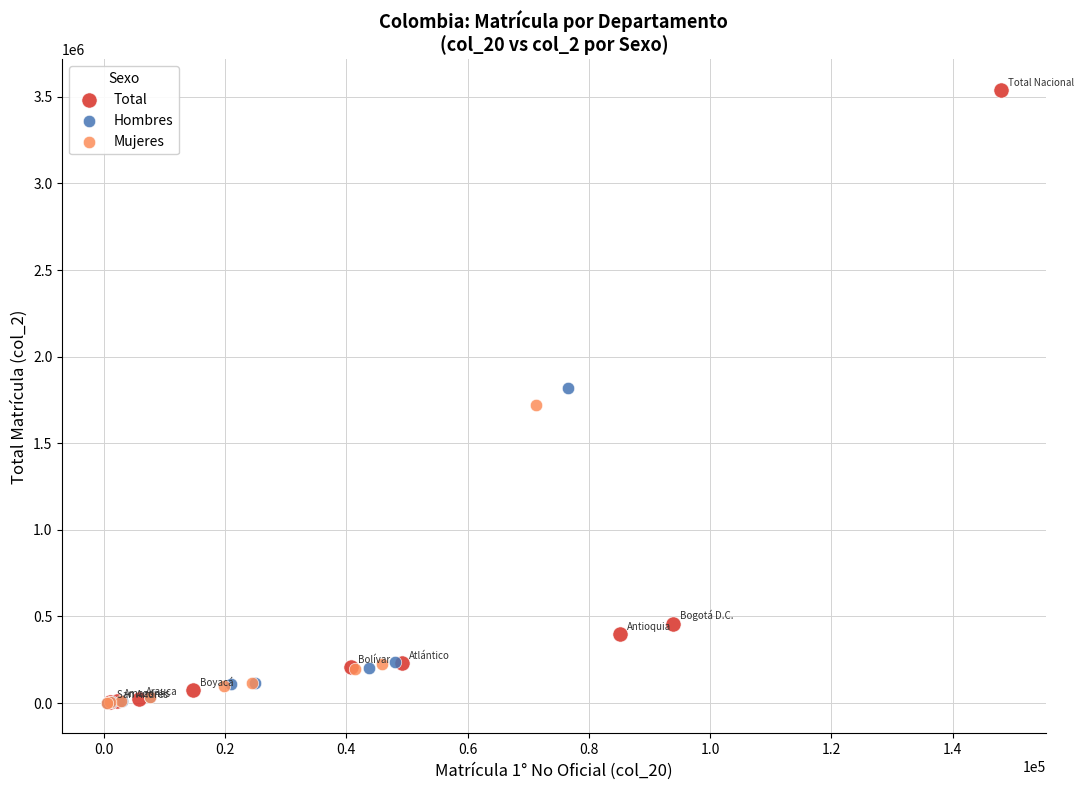

Which series has the largest Y range (max minus min)?

Total